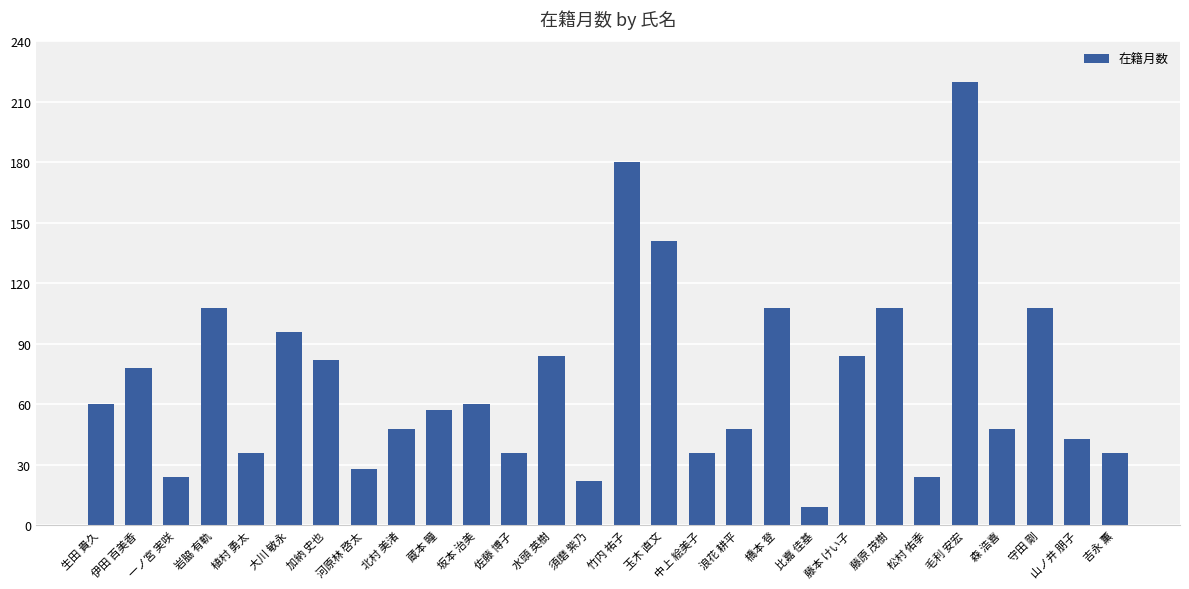

What is the label of the 4th bar from the left?

岩脇 有軌